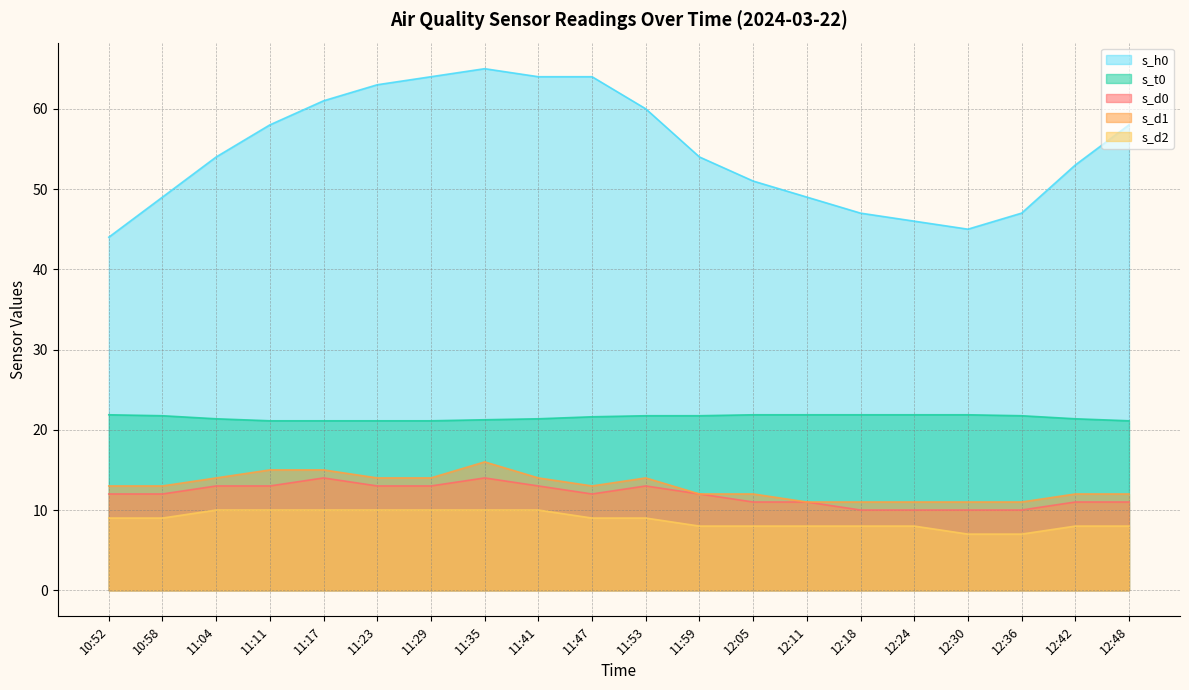

Which label corresponds to the largest value in the chart?

11:35